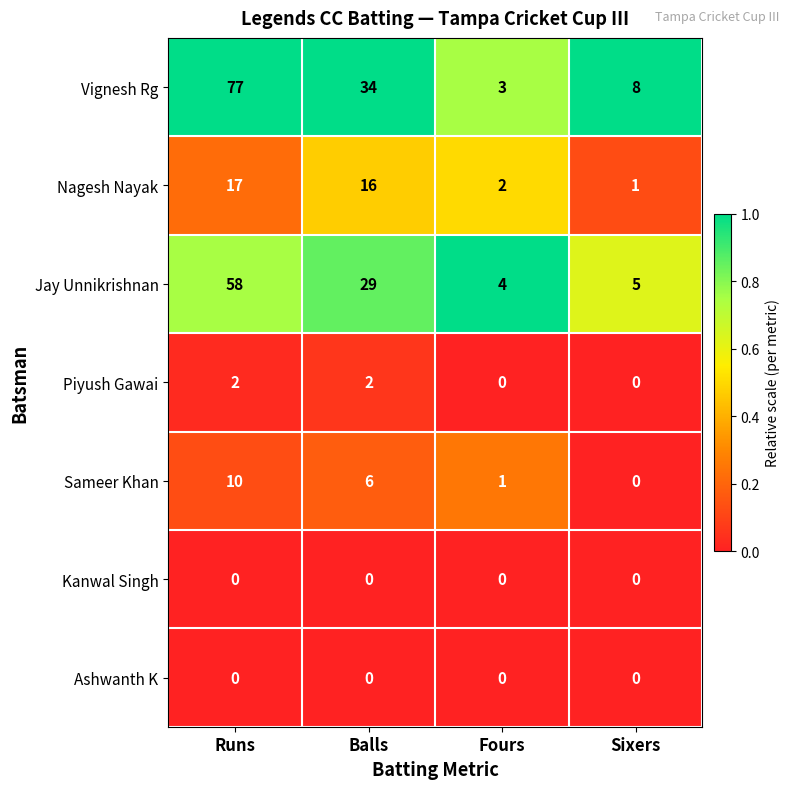

Which series has the largest range (max minus min)?

Vignesh Rg